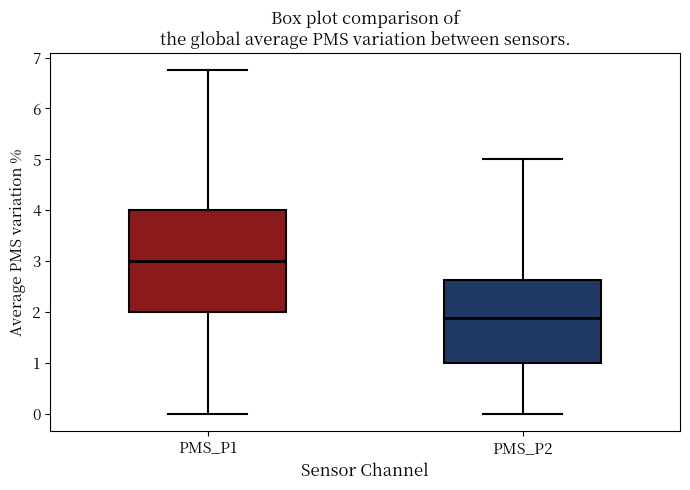

Which box has the lowest median line?

PMS_P2